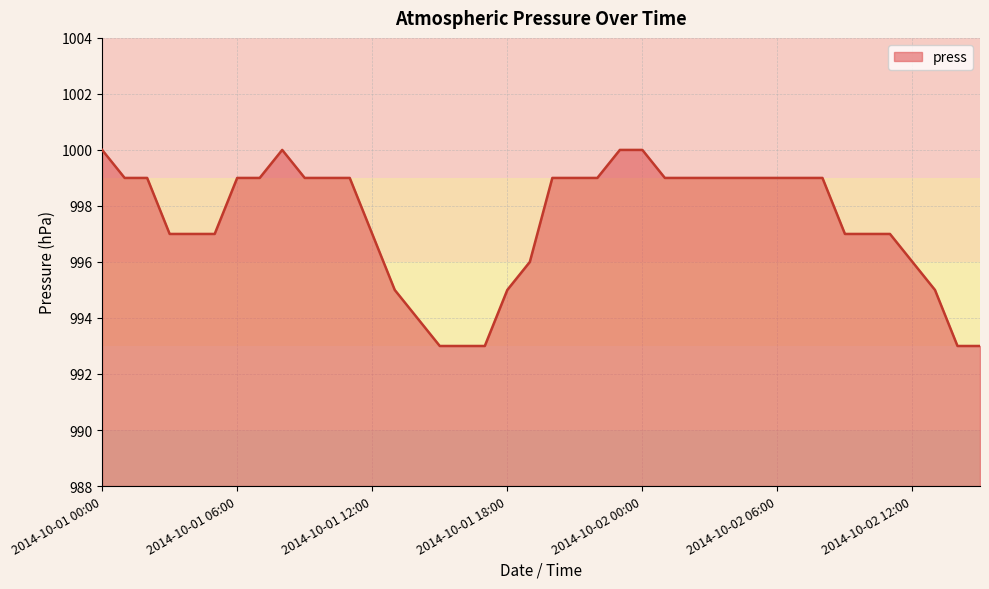

How many values are between 996 and 999?

27